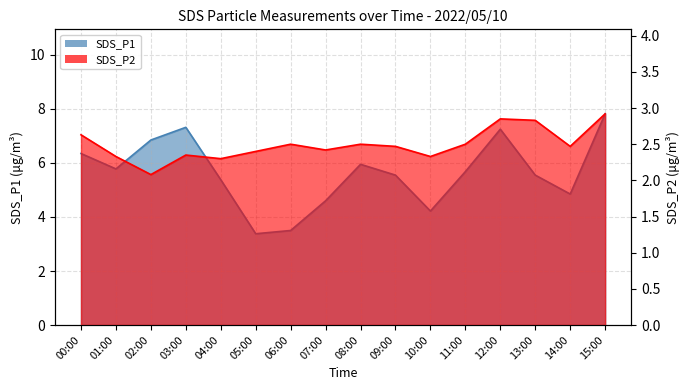

Where is SDS_P2 nearest to the value 2?

02:00